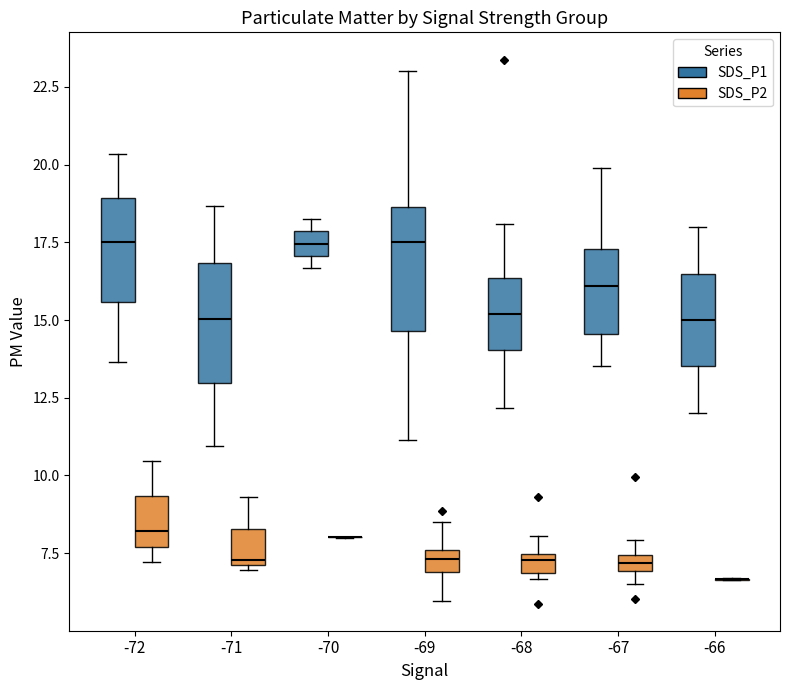

Where does the median line of the box for -70 (SDS_P1) sit on the y-axis? The values are not printed on the chart, so give them approximately, as read against the axis.

17.5